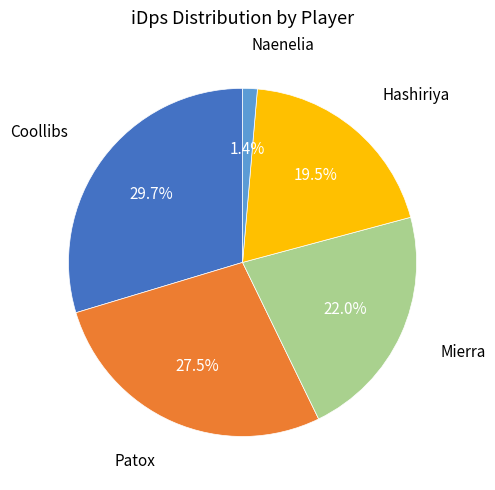

Is there any slice that represents more than half of the pie?

No